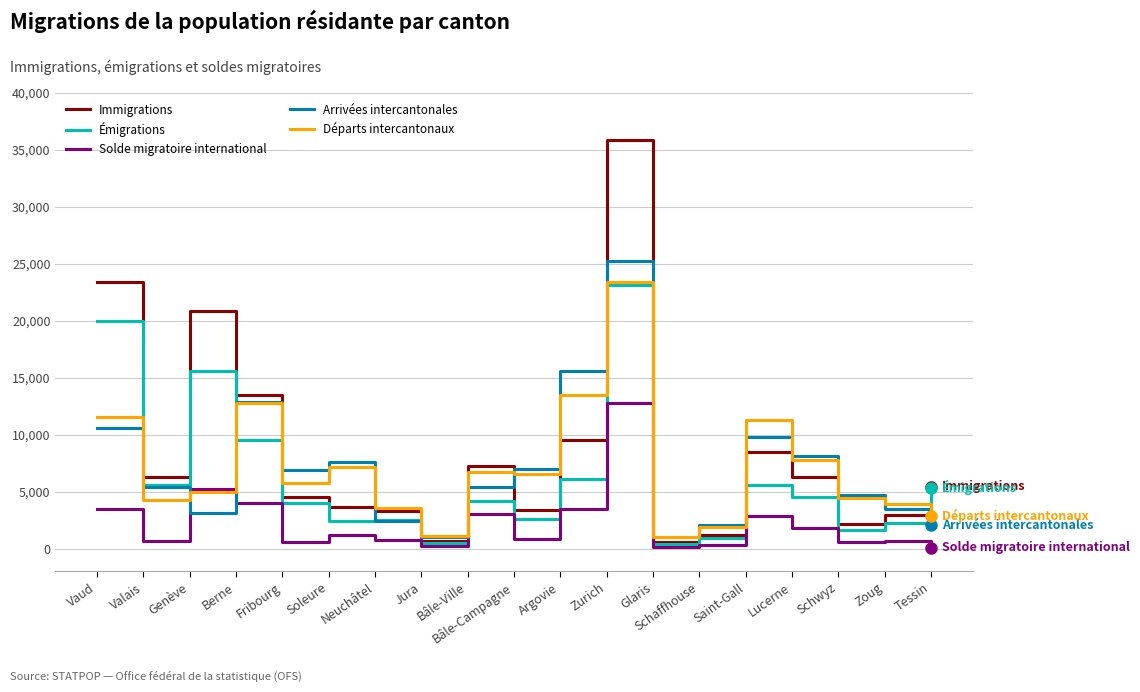

True or false: Émigrations has more than 2 interior local peaks.

True